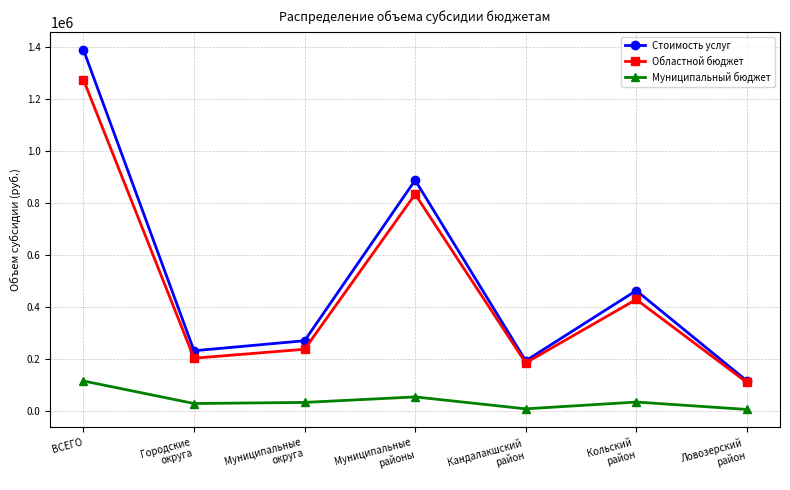

Which series has the largest range (max minus min)?

Стоимость услуг